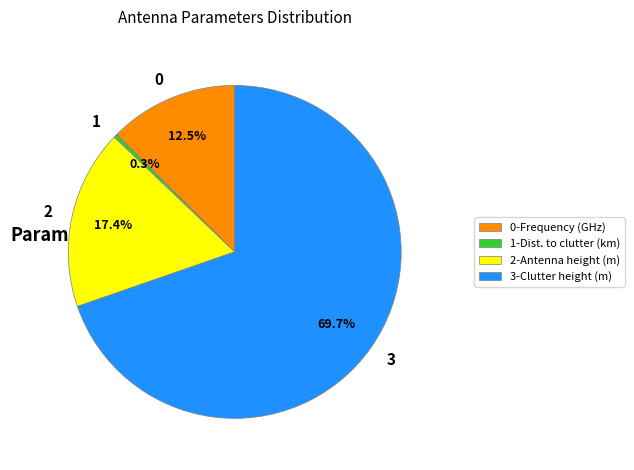

How much of the chart is everything except 1-Dist. to clutter (km)?

99.7%